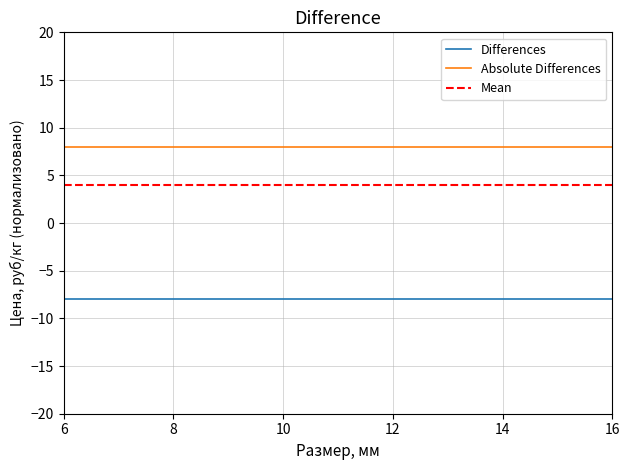

Between 12 and 11.4, which is larger?

12